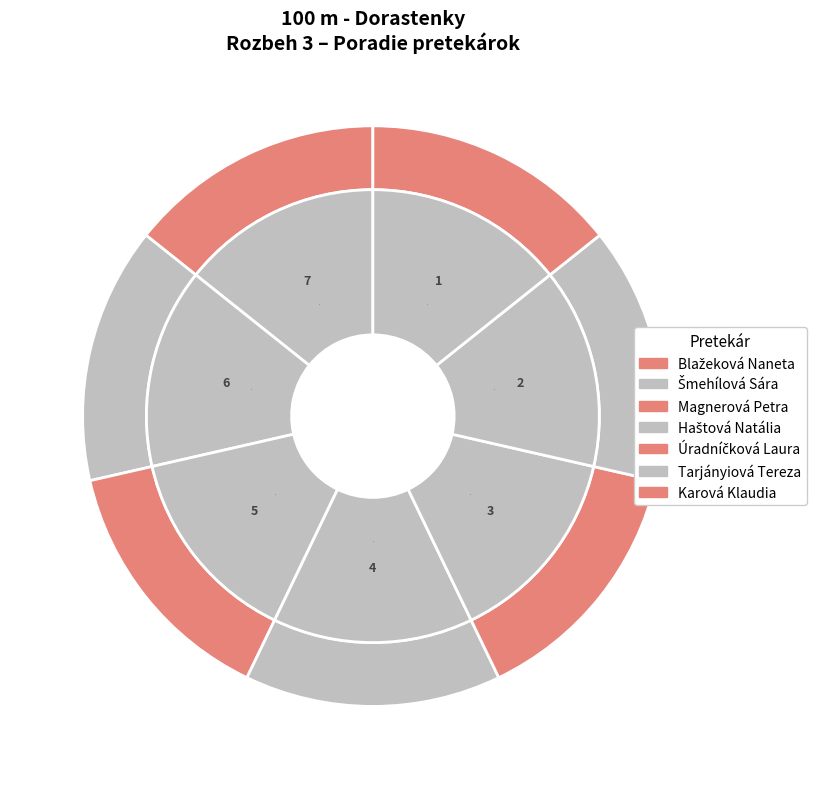

Between Úradníčková Laura and Karová Klaudia, which is larger?

Karová Klaudia